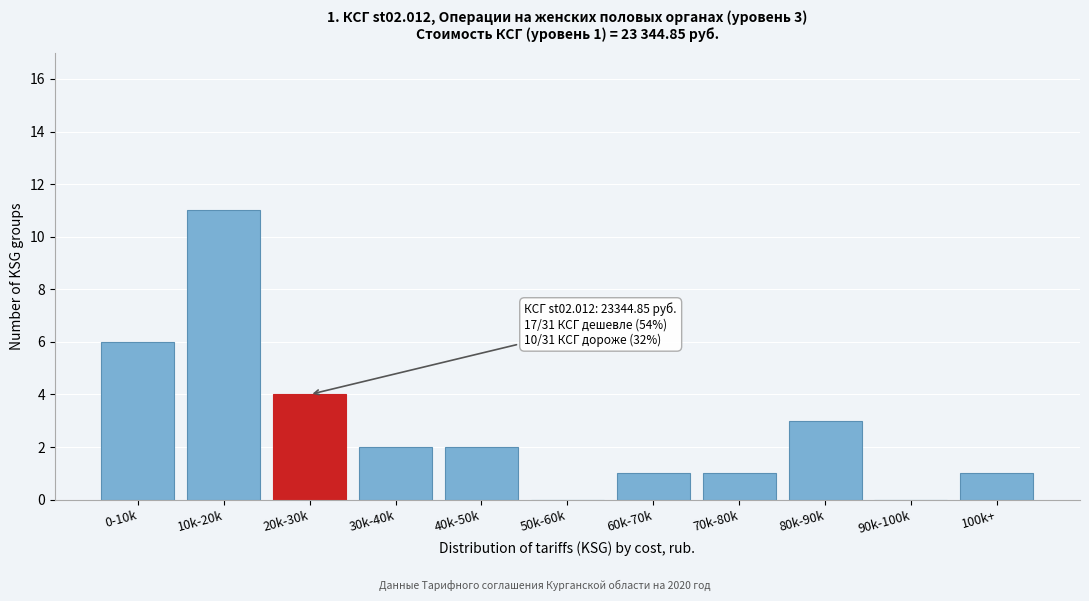

Reading left to right, extract all data points from this chart.

0-10k=6	10k-20k=11	20k-30k=4	30k-40k=2	40k-50k=2	50k-60k=0	60k-70k=1	70k-80k=1	80k-90k=3	90k-100k=0	100k+=1